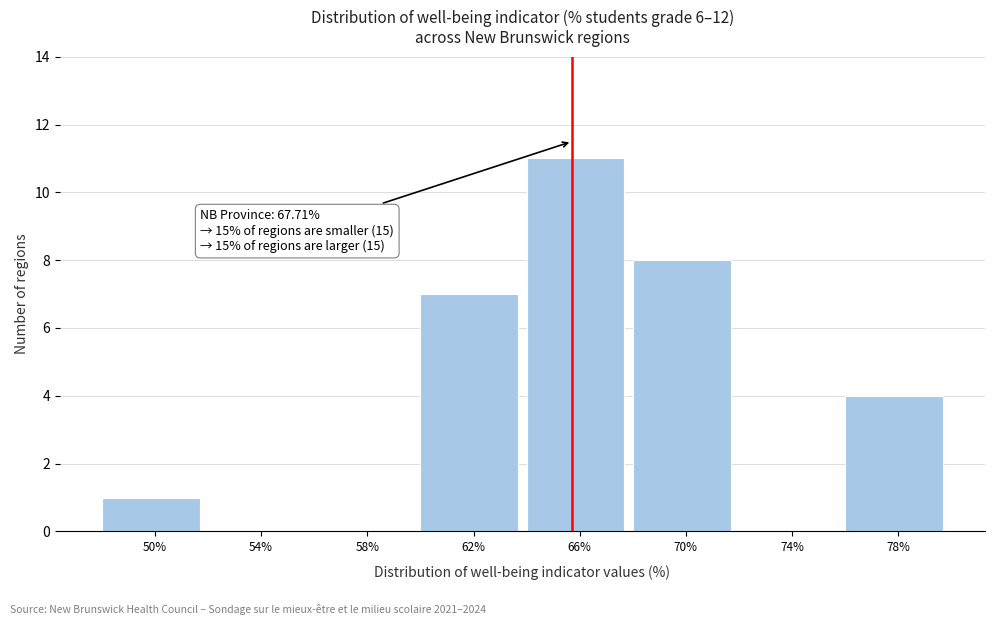

Reading right to left, extract all data points from this chart.

78%=4	74%=0	70%=8	66%=11	62%=7	58%=0	54%=0	50%=1